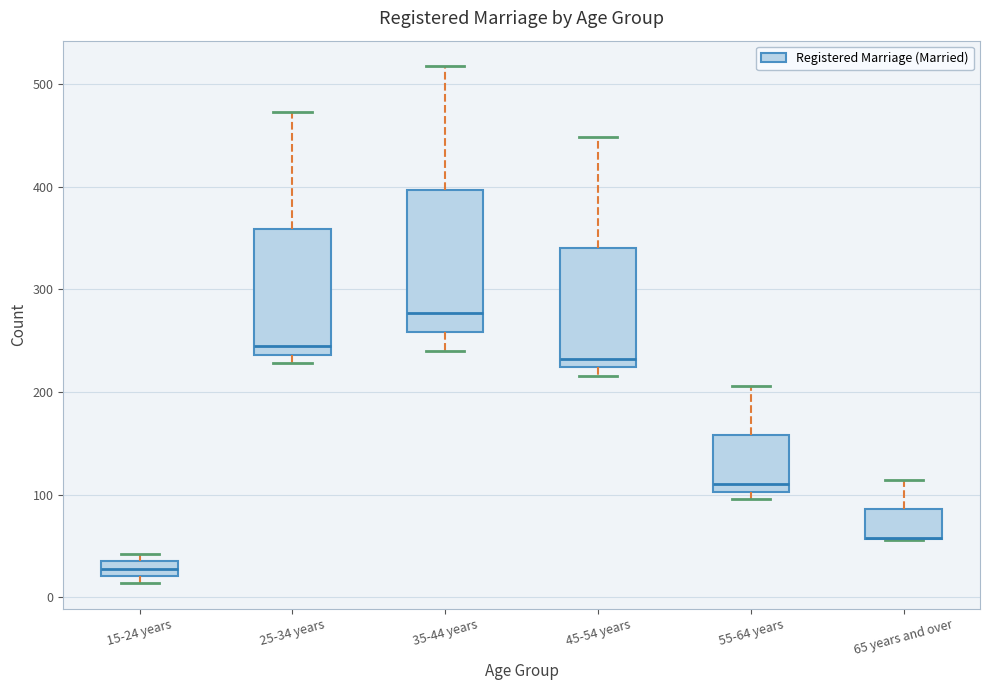

Where does the median line of the box for 55-64 years sit on the y-axis? The values are not printed on the chart, so give them approximately, as read against the axis.

110